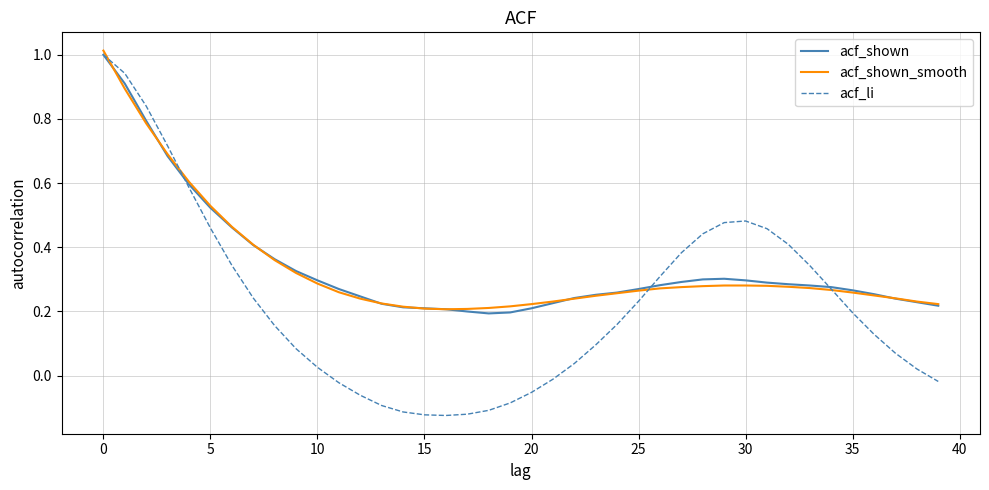

What is the label of the 15th point from the left?

14